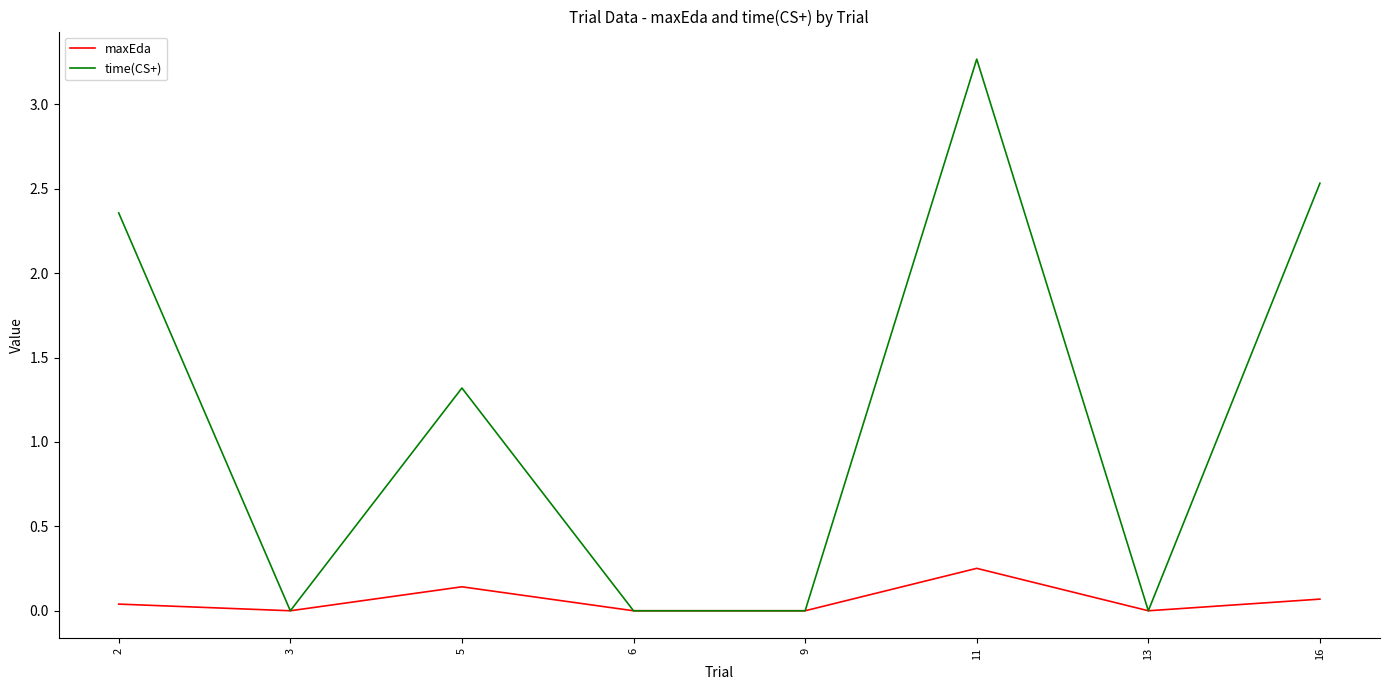

List the series in order of their peak value, highest first.

time(CS+), maxEda